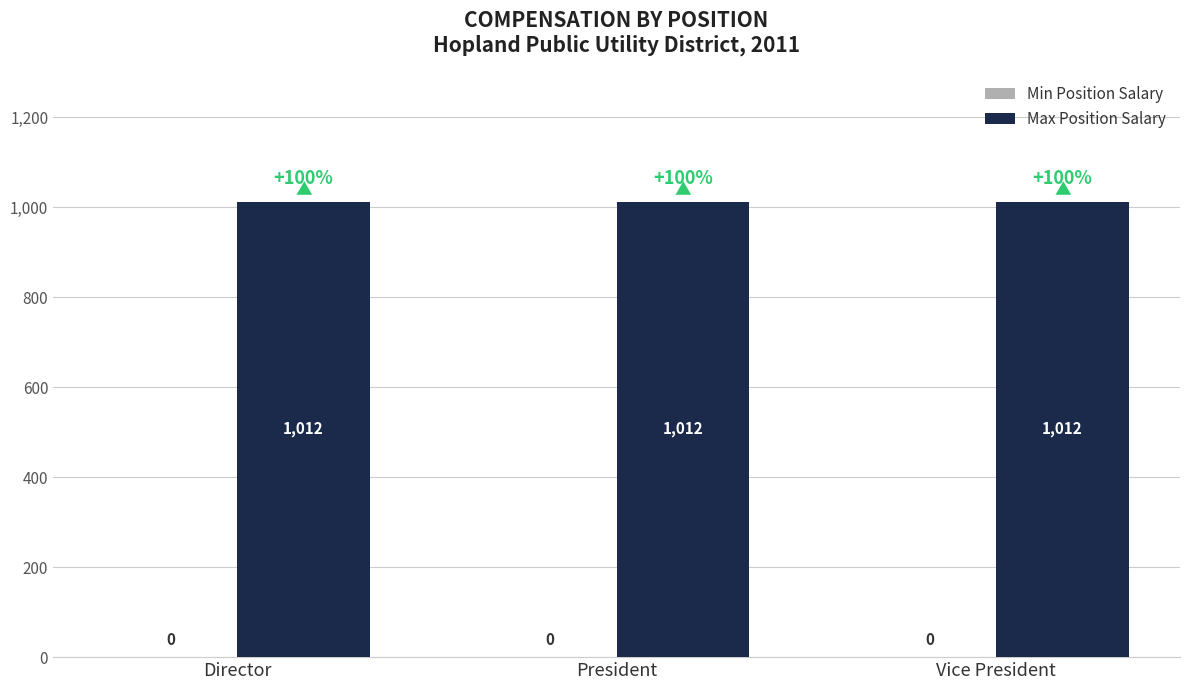

What is the label of the 3rd bar from the left?

Vice President